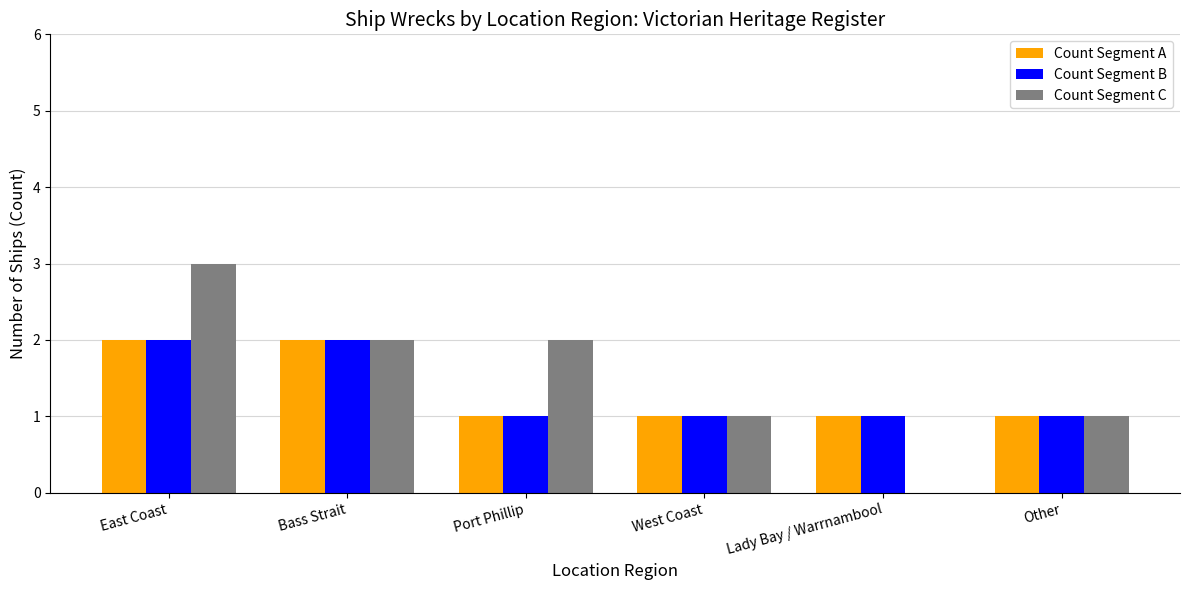

What is the sum of all Count Segment B values?

8